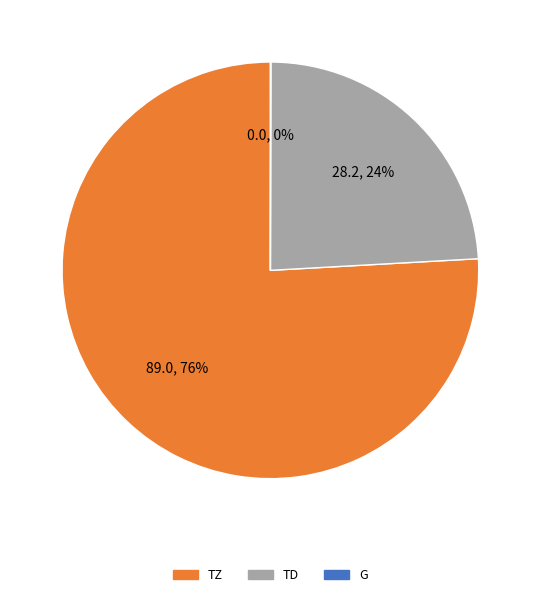

Is there any slice that represents more than half of the pie?

Yes